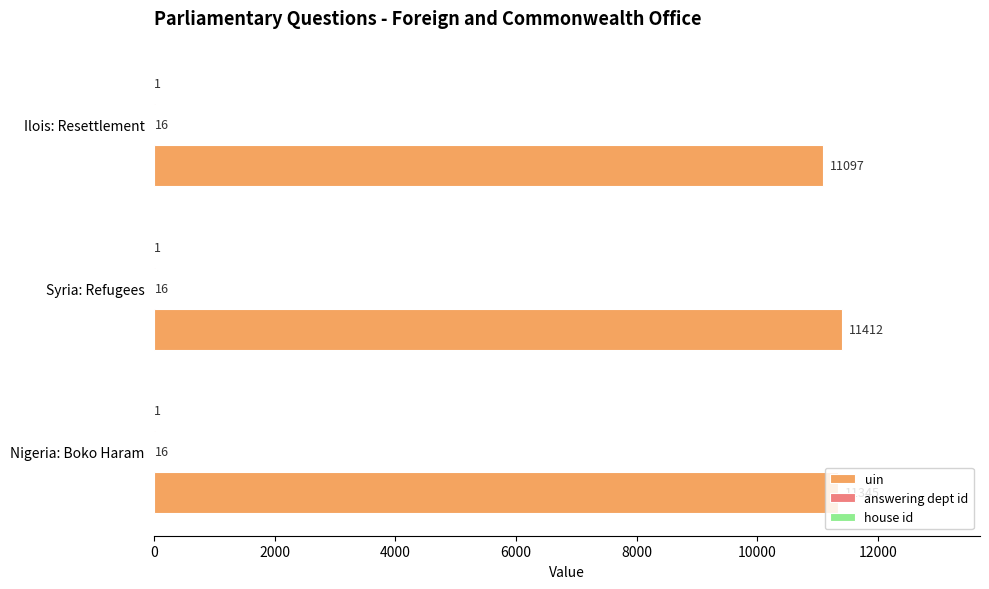

What is the sum of the uin values at Ilois: Resettlement and Syria: Refugees?

22509